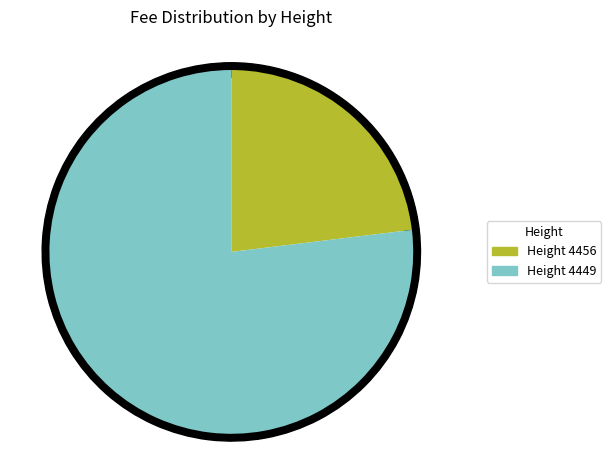

Which slice is the smallest?

4456